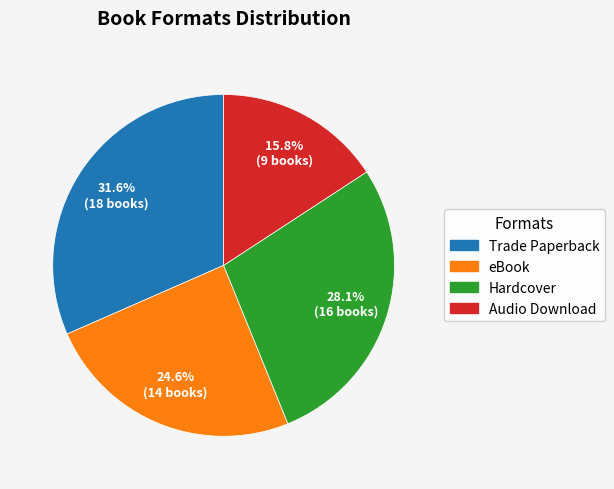

How many slices are in this pie chart?

4